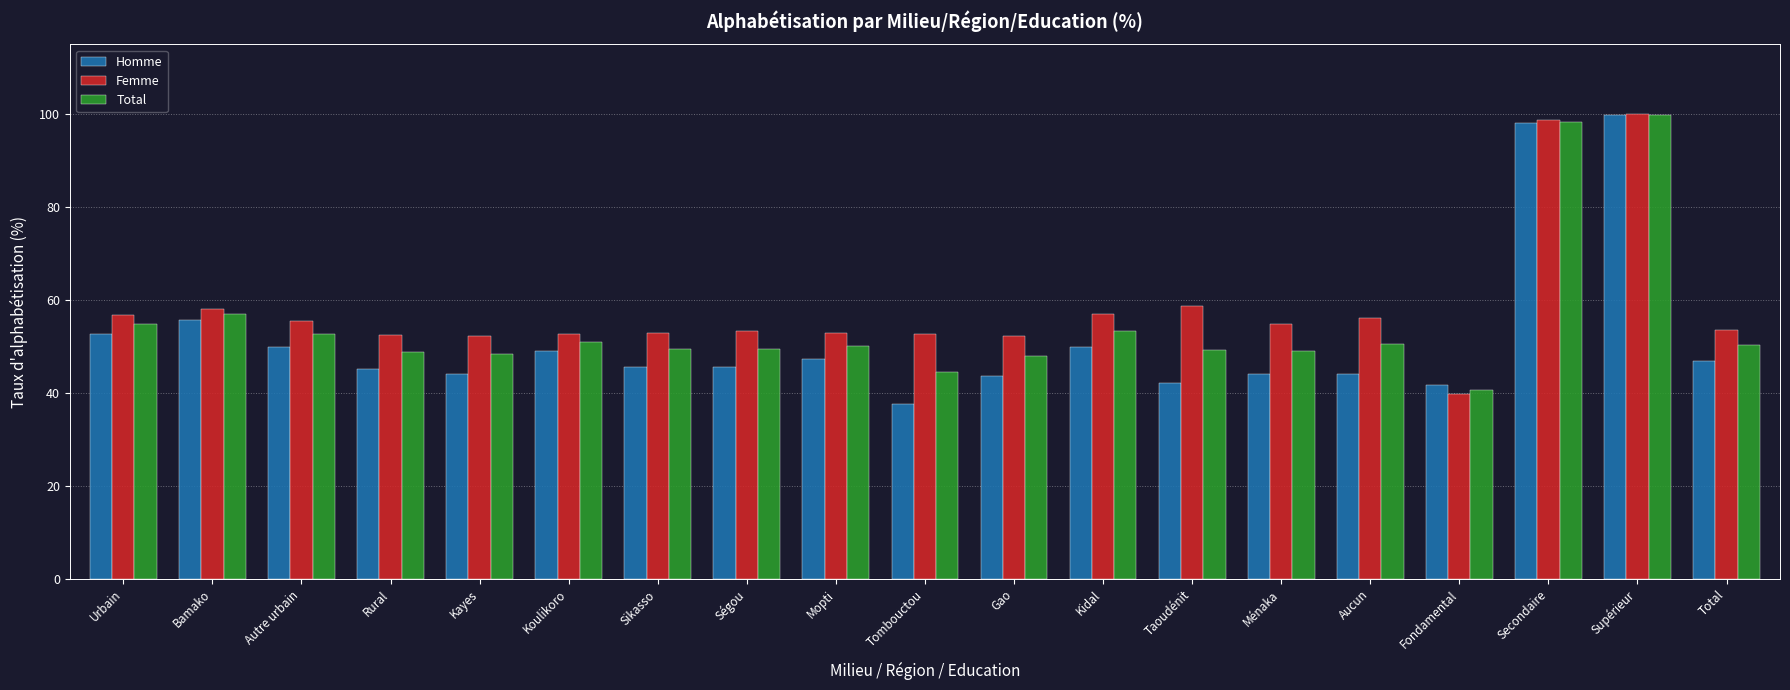

How many bars are there in each group?

3